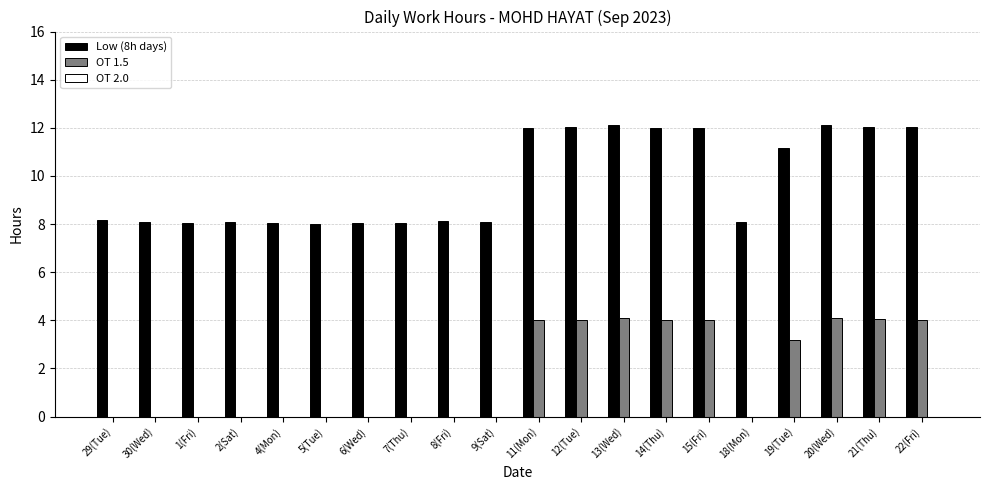

What is the sum of the OT 1.5 values at 18(Mon) and 14(Thu)?

4.0